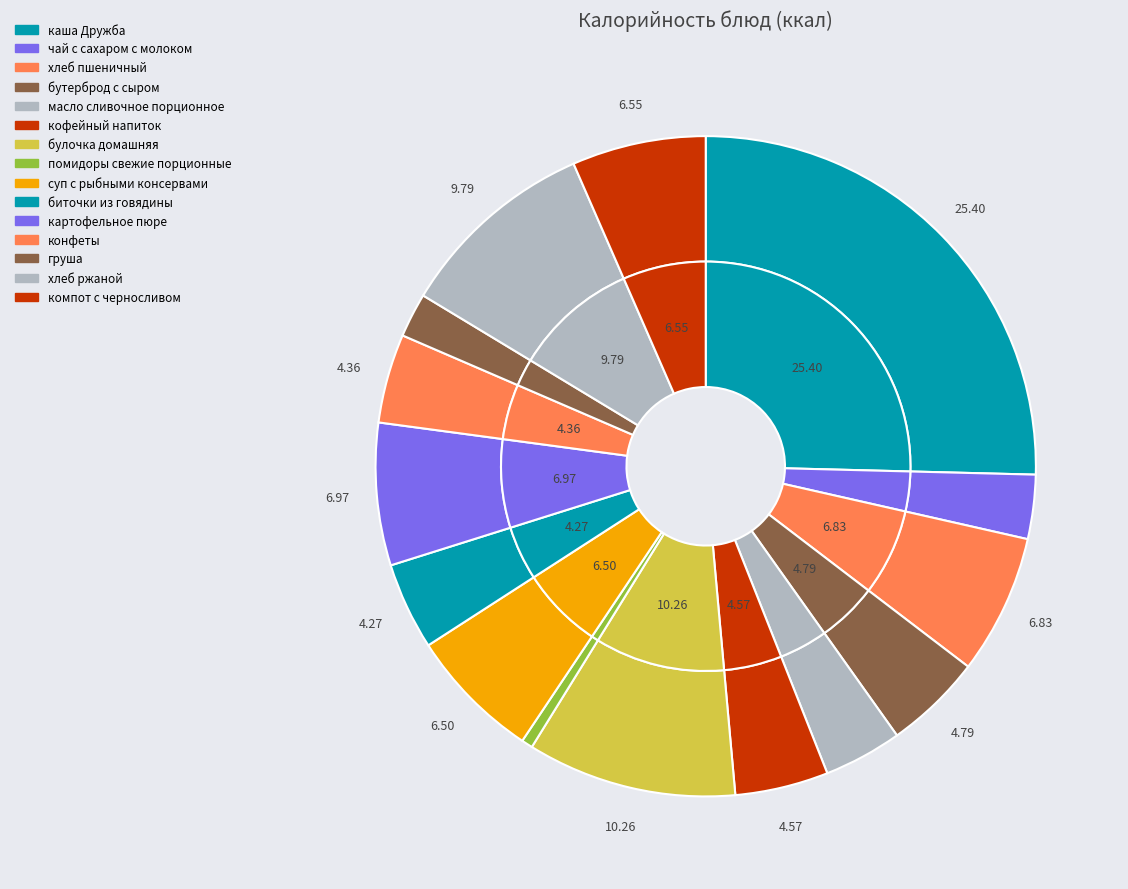

Is the sum of картофельное пюре and компот с черносливом greater than half?

No